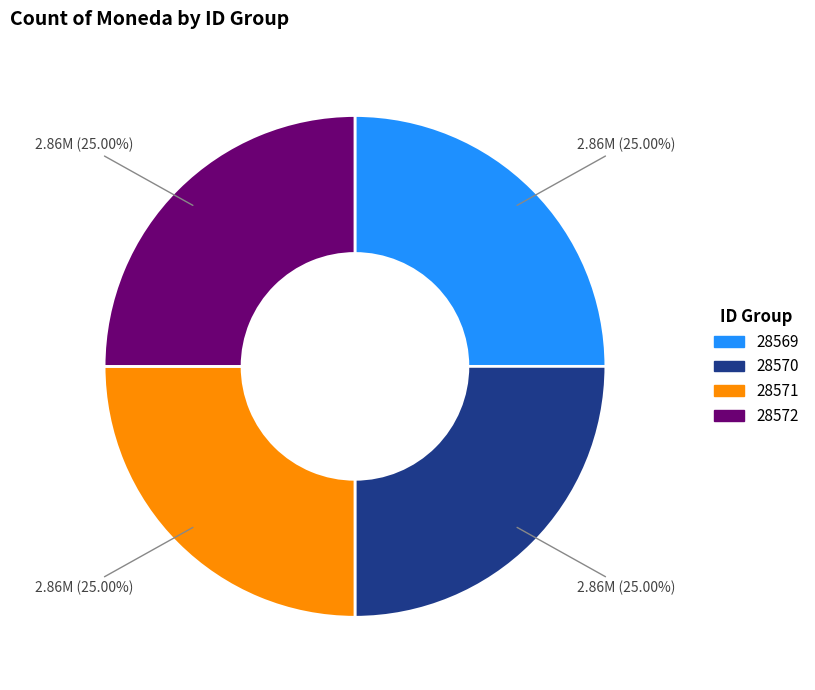

Does any single category account for the majority?

No